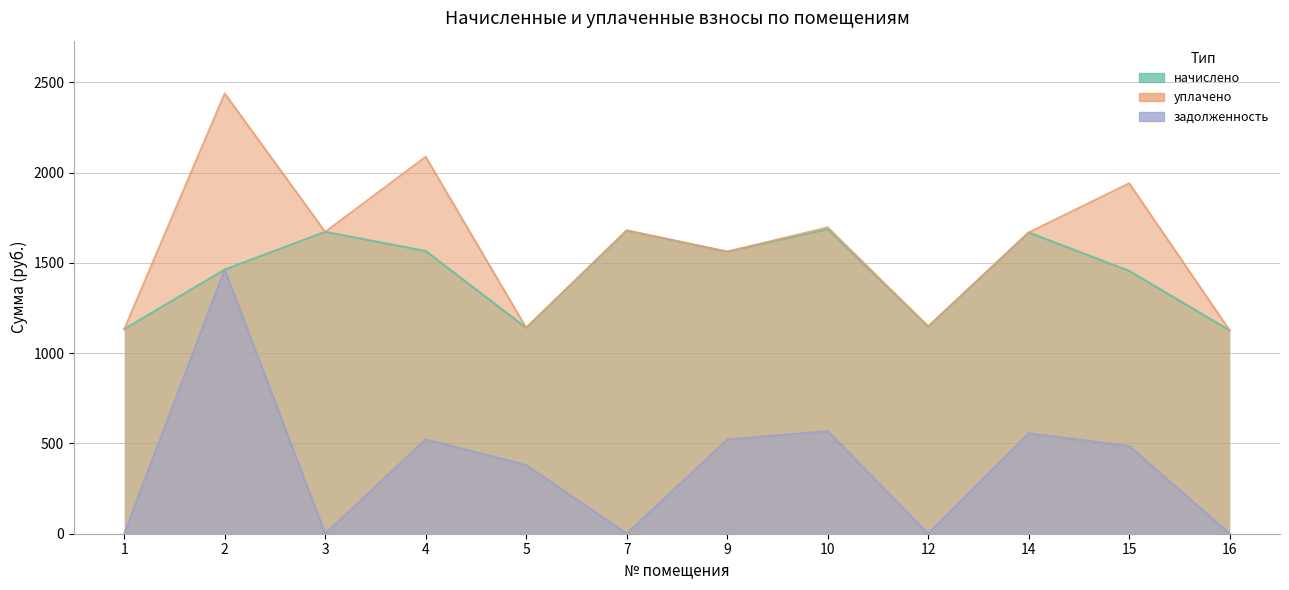

Which series has the largest range (max minus min)?

задолженность